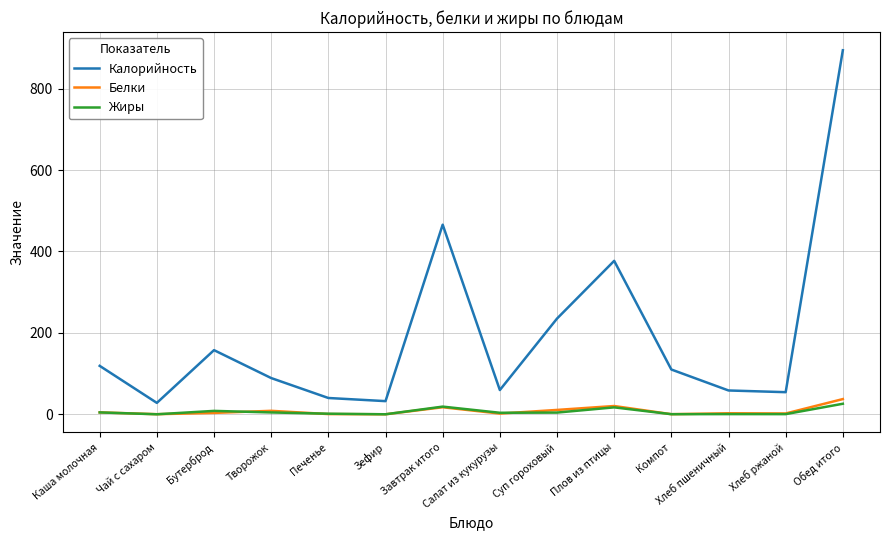

The Калорийность series shows 235.1 at Суп гороховый. True or false?

True